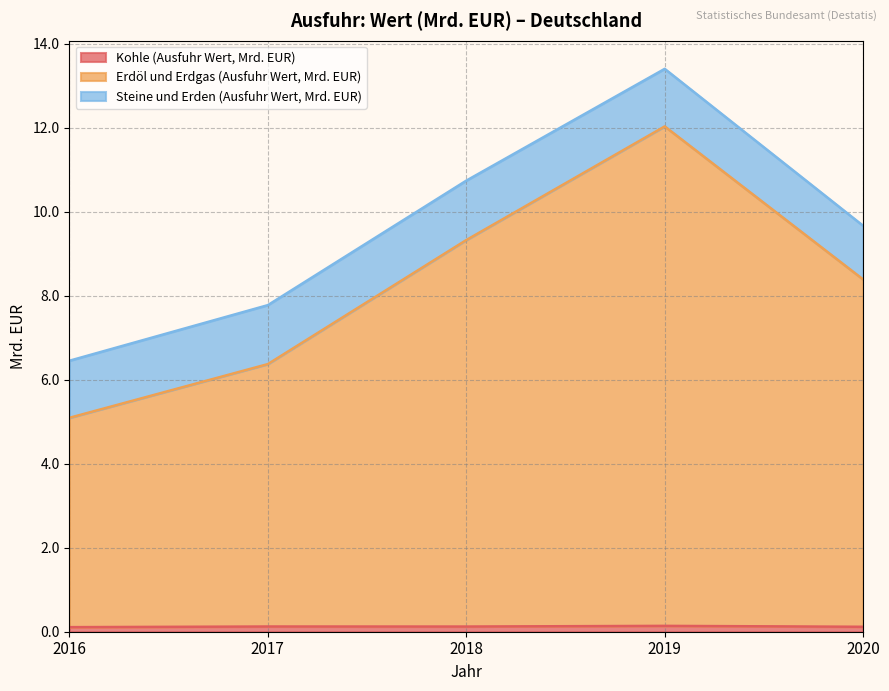

How many categories are shown in the chart?

5